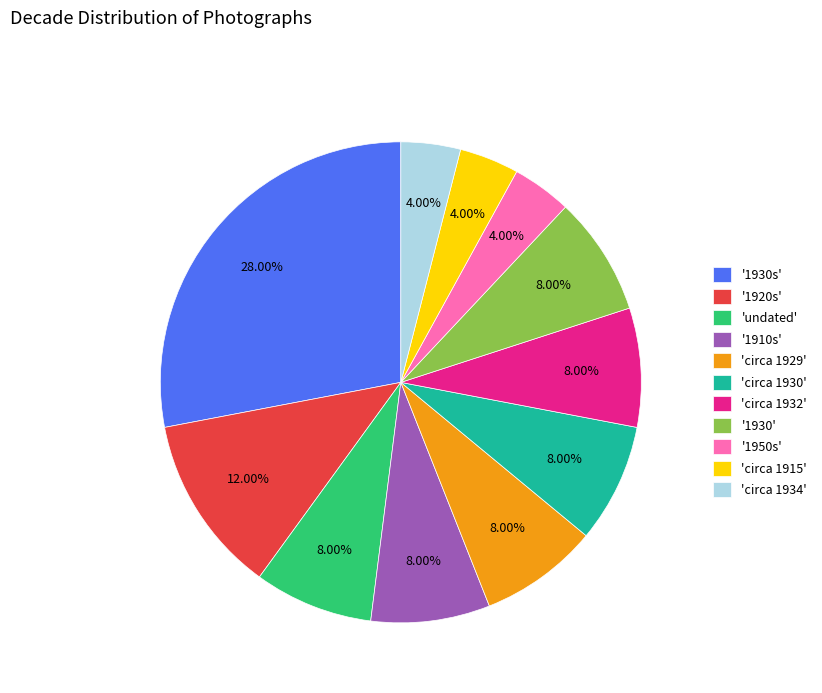

Between 'undated' and '1930s', which is larger?

'1930s'